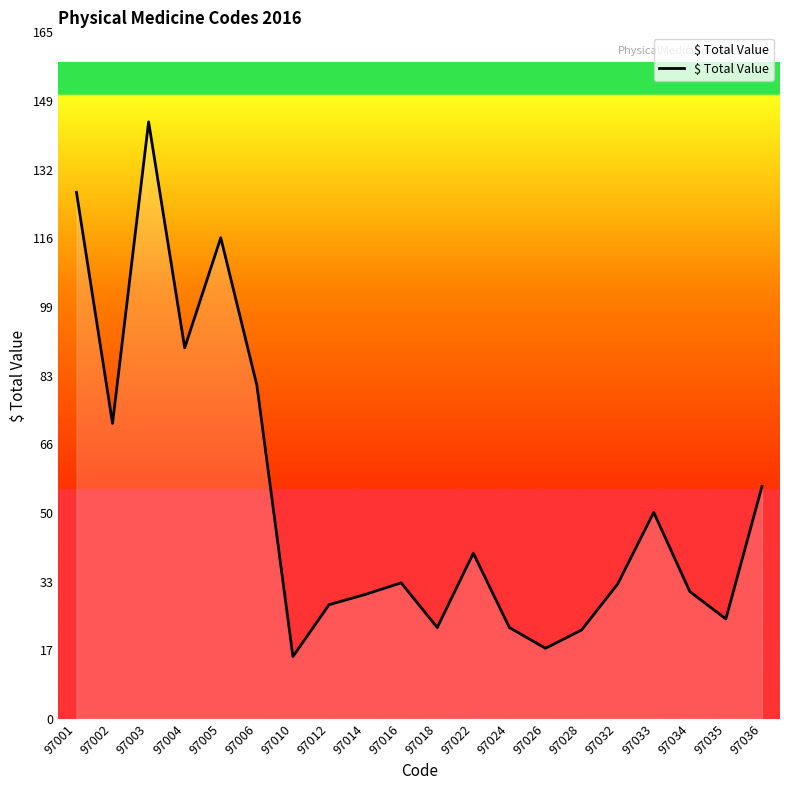

Count the number of categories in the chart.

20